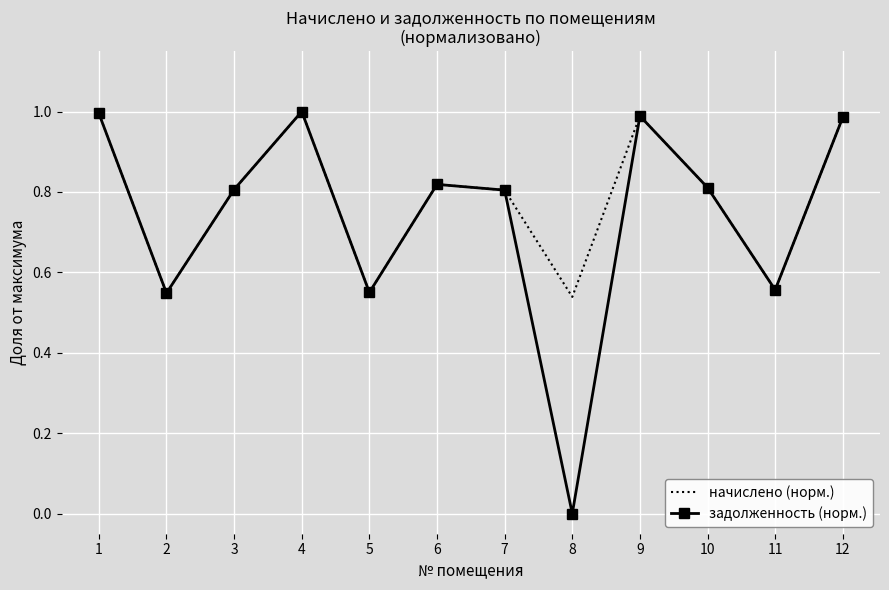

Which series has the largest range (max minus min)?

задолженность (норм.)